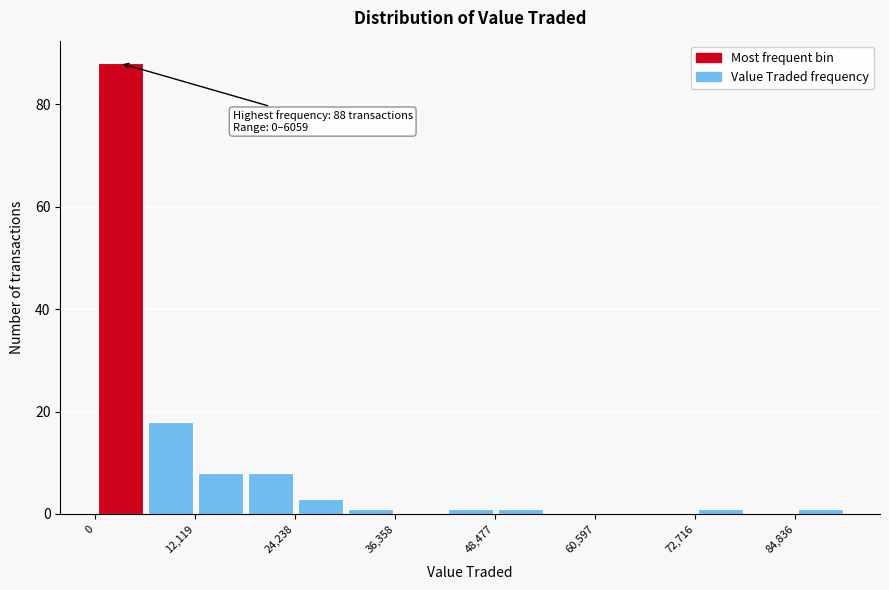

Around what value on the x-axis is the tallest bar? Give the approximate position of its centre, as read against the axis.

4000